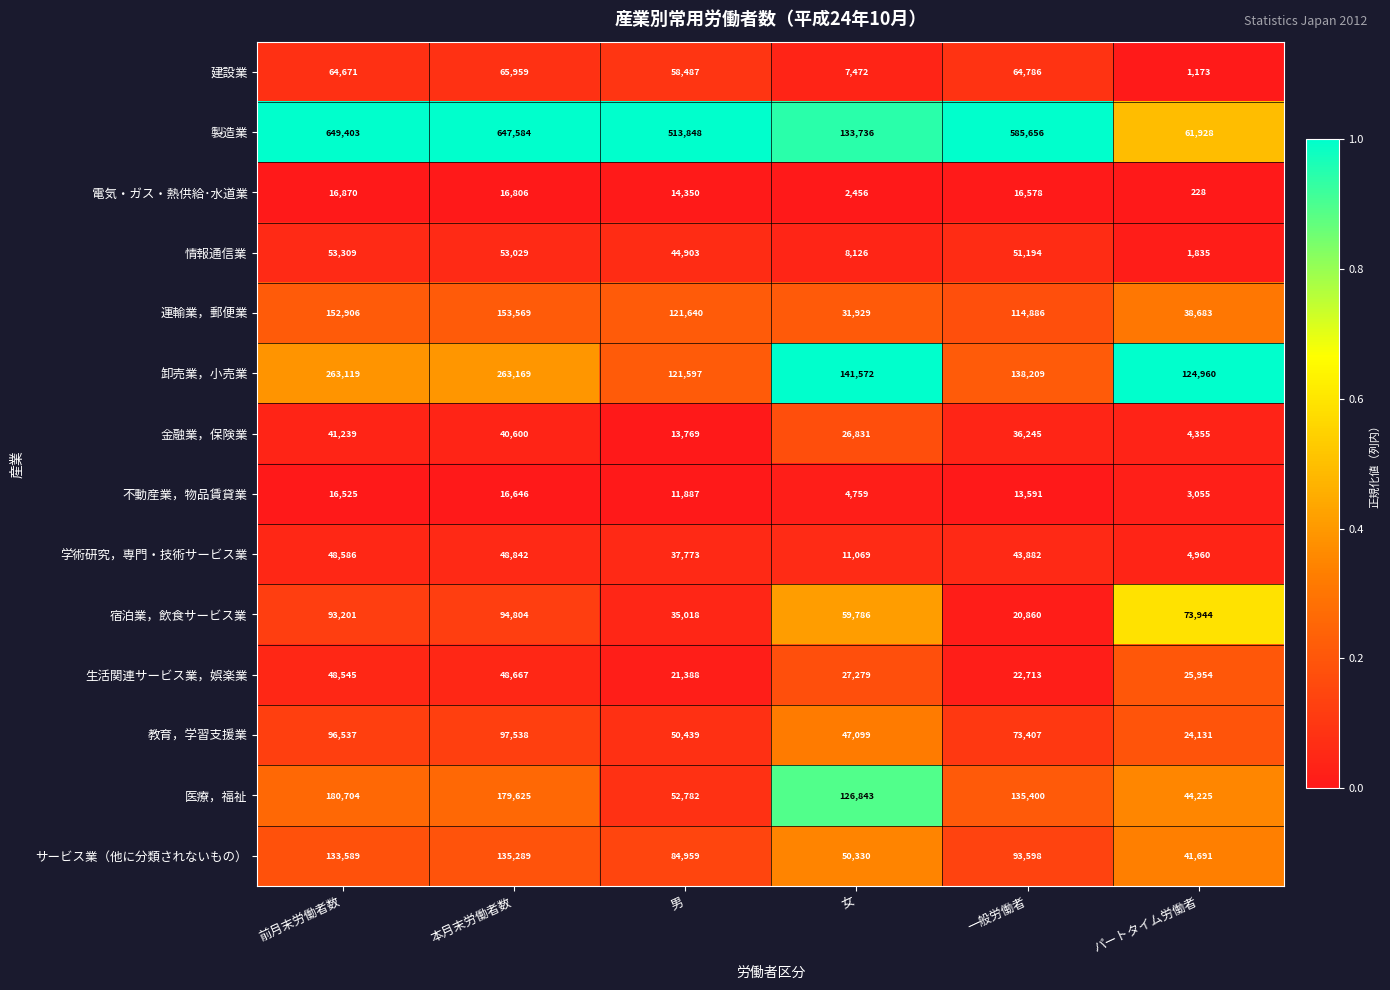

At which category is the sum across all series the highest?

本月末労働者数